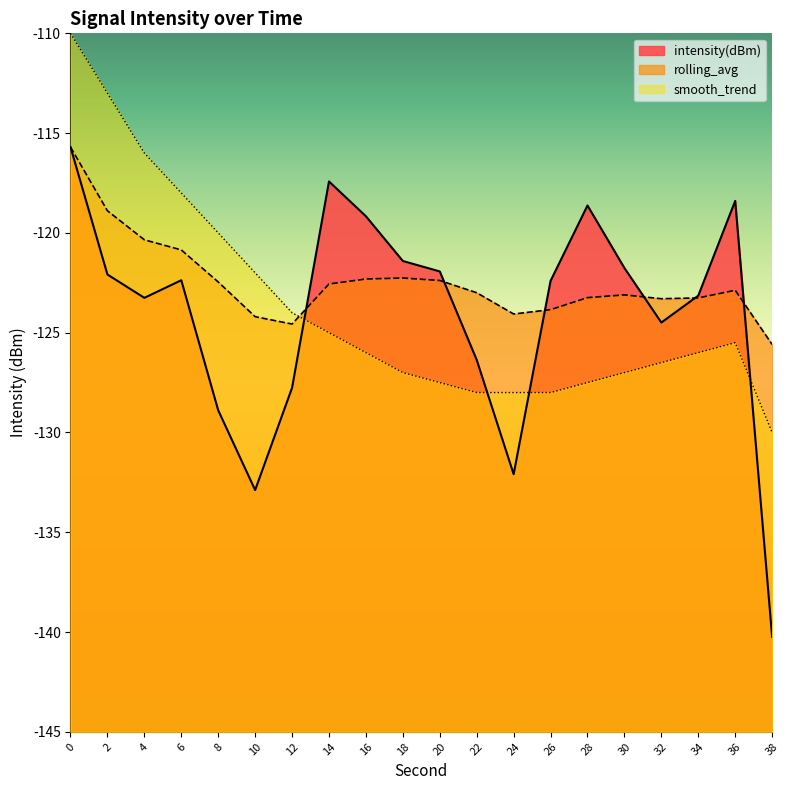

After their last crossing, which series has the higher values: smooth_trend or intensity(dBm)?

smooth_trend